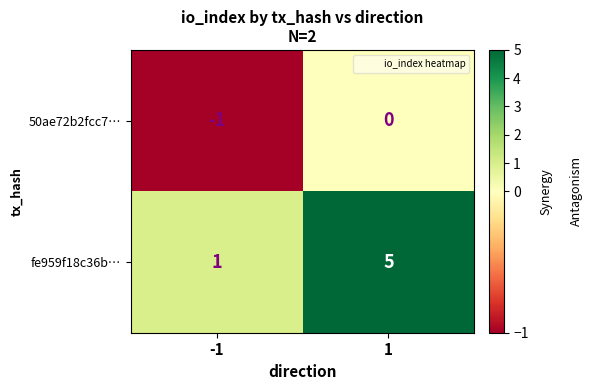

What is the approximate value of fe959f18c36b… at 1?

5